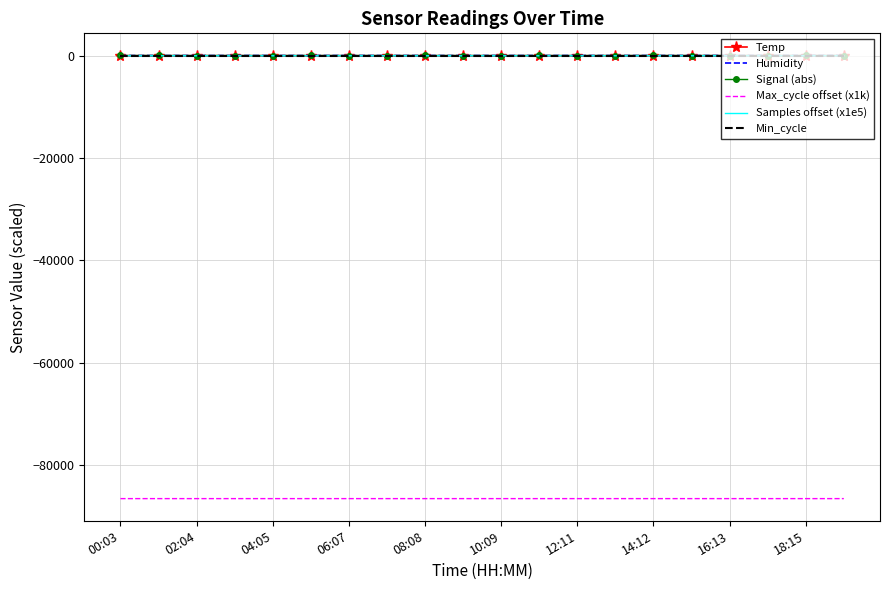

What is the lowest value of the Samples offset (x1e5) series?

0.2